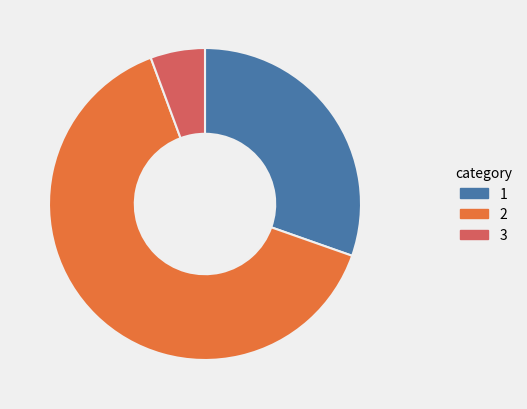

Do 1 and 3 together represent more than half of the pie?

No